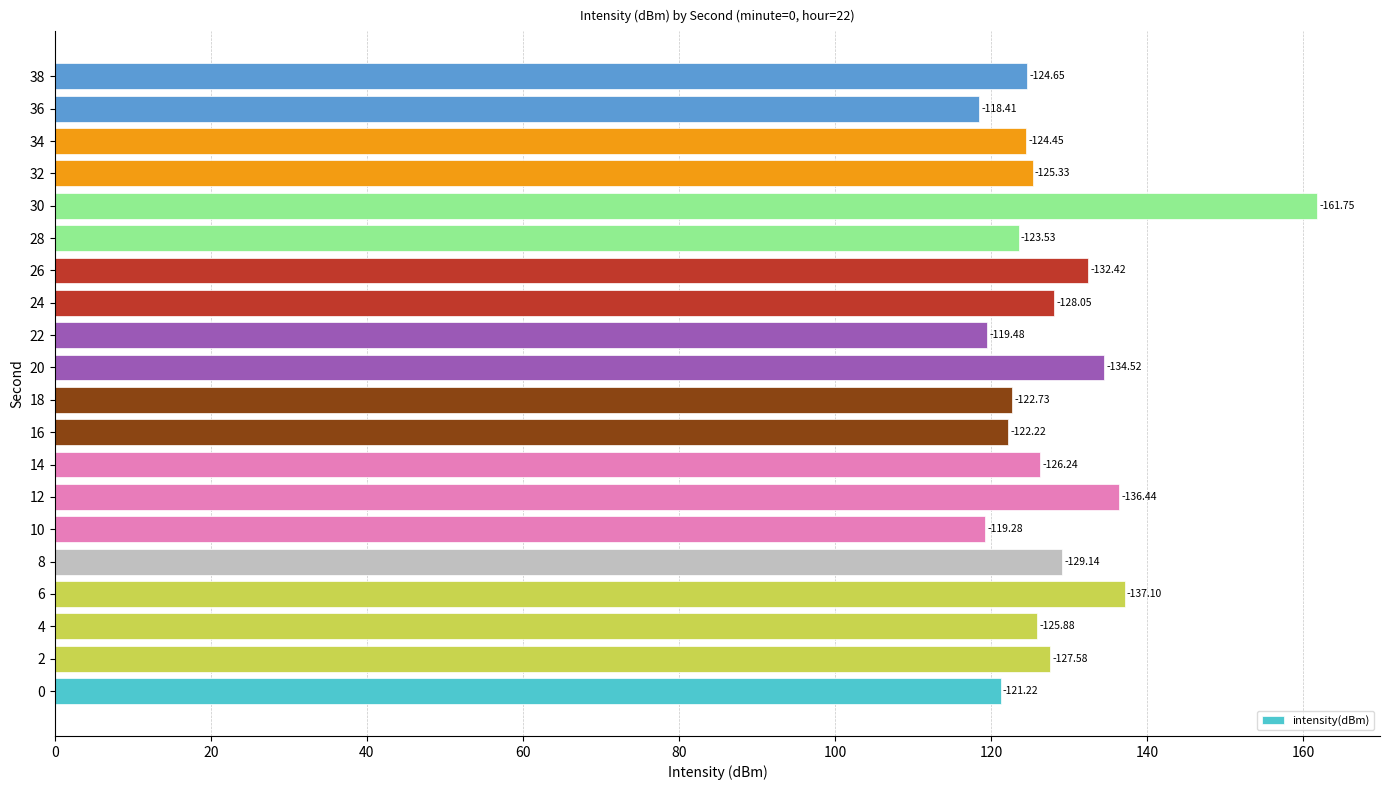

Are the bars horizontal?

Yes